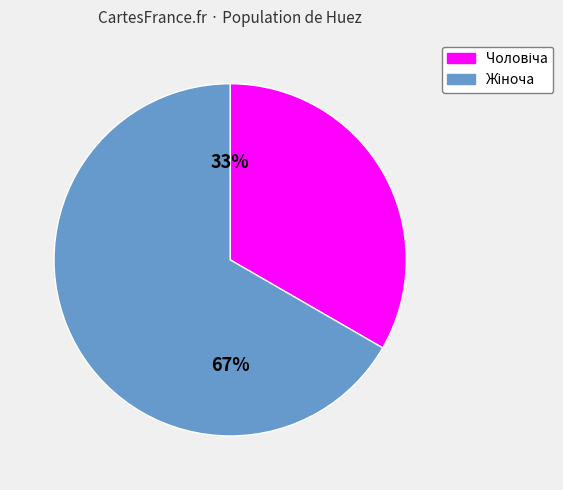

To the nearest percent, what is the average slice percentage?

50%